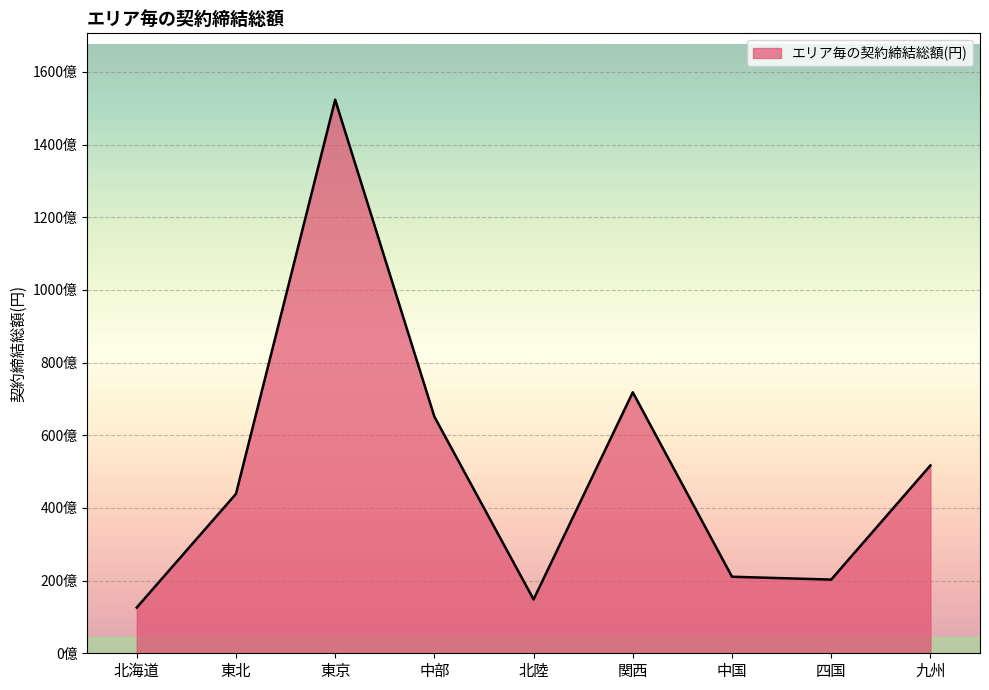

At which category does the data reach its first local valley?

北陸